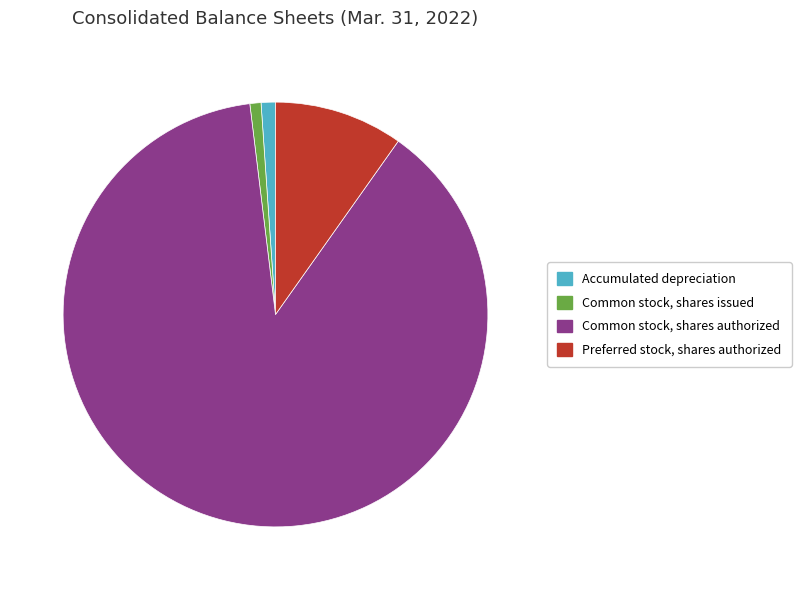

Is the sum of Common stock, shares issued and Accumulated depreciation greater than half?

No